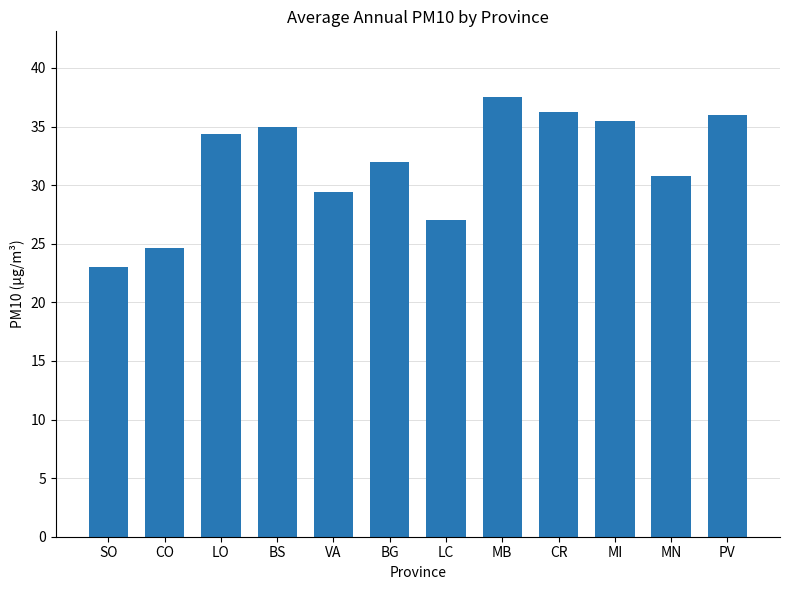

Is it true that the value at CR is 51.6?

False